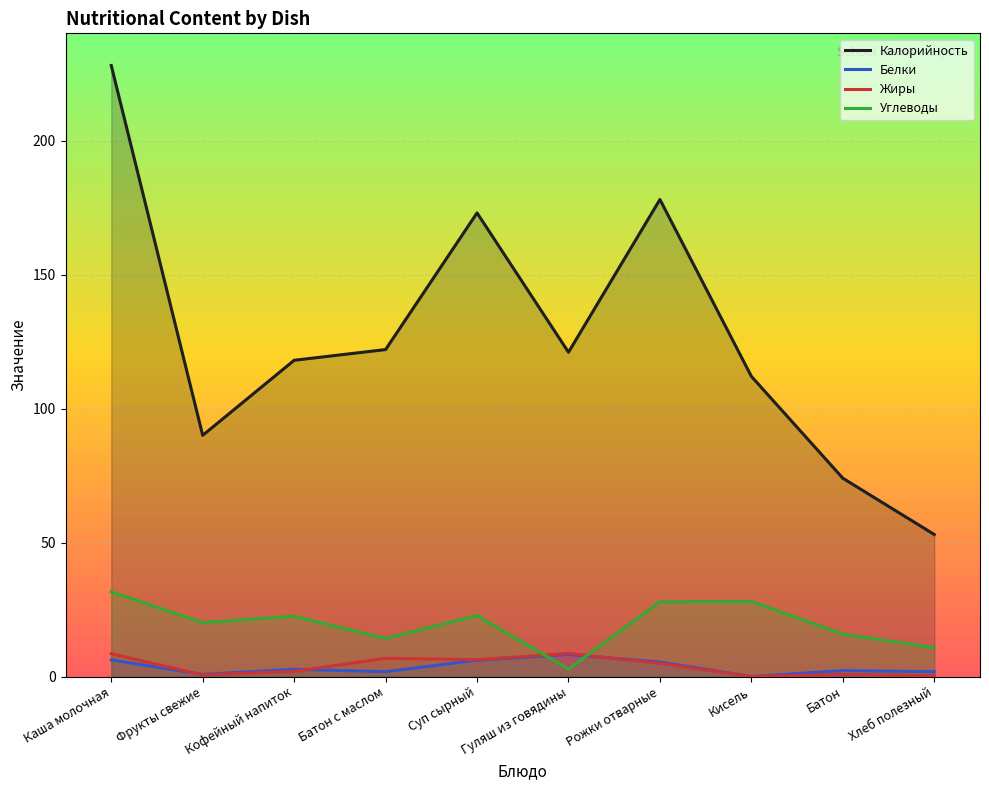

The Калорийность series shows 280.3 at Рожки отварные. True or false?

False